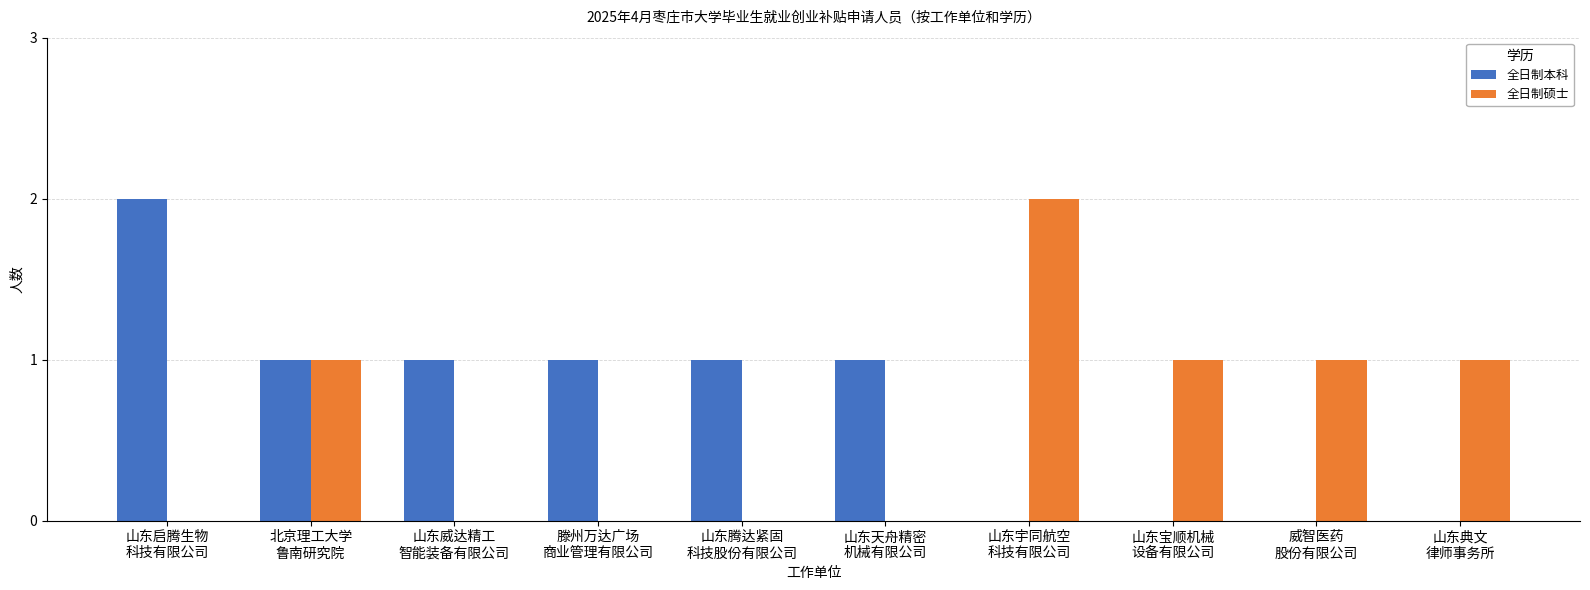

Reading left to right, extract all data points from this chart.

全日制本科: 山东启腾生物
科技有限公司=2	北京理工大学
鲁南研究院=1	山东威达精工
智能装备有限公司=1	滕州万达广场
商业管理有限公司=1	山东腾达紧固
科技股份有限公司=1	山东天舟精密
机械有限公司=1	山东宇同航空
科技有限公司=0	山东宝顺机械
设备有限公司=0	威智医药
股份有限公司=0	山东典文
律师事务所=0
全日制硕士: 山东启腾生物
科技有限公司=0	北京理工大学
鲁南研究院=1	山东威达精工
智能装备有限公司=0	滕州万达广场
商业管理有限公司=0	山东腾达紧固
科技股份有限公司=0	山东天舟精密
机械有限公司=0	山东宇同航空
科技有限公司=2	山东宝顺机械
设备有限公司=1	威智医药
股份有限公司=1	山东典文
律师事务所=1